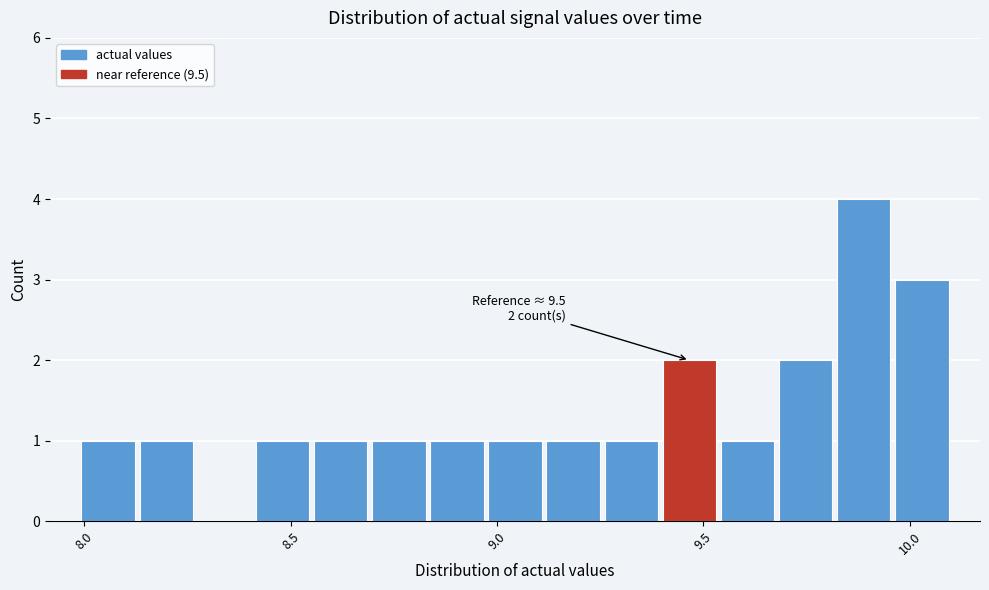

Read against the x-axis, roughly where is the centre of the tallest bar?

9.90